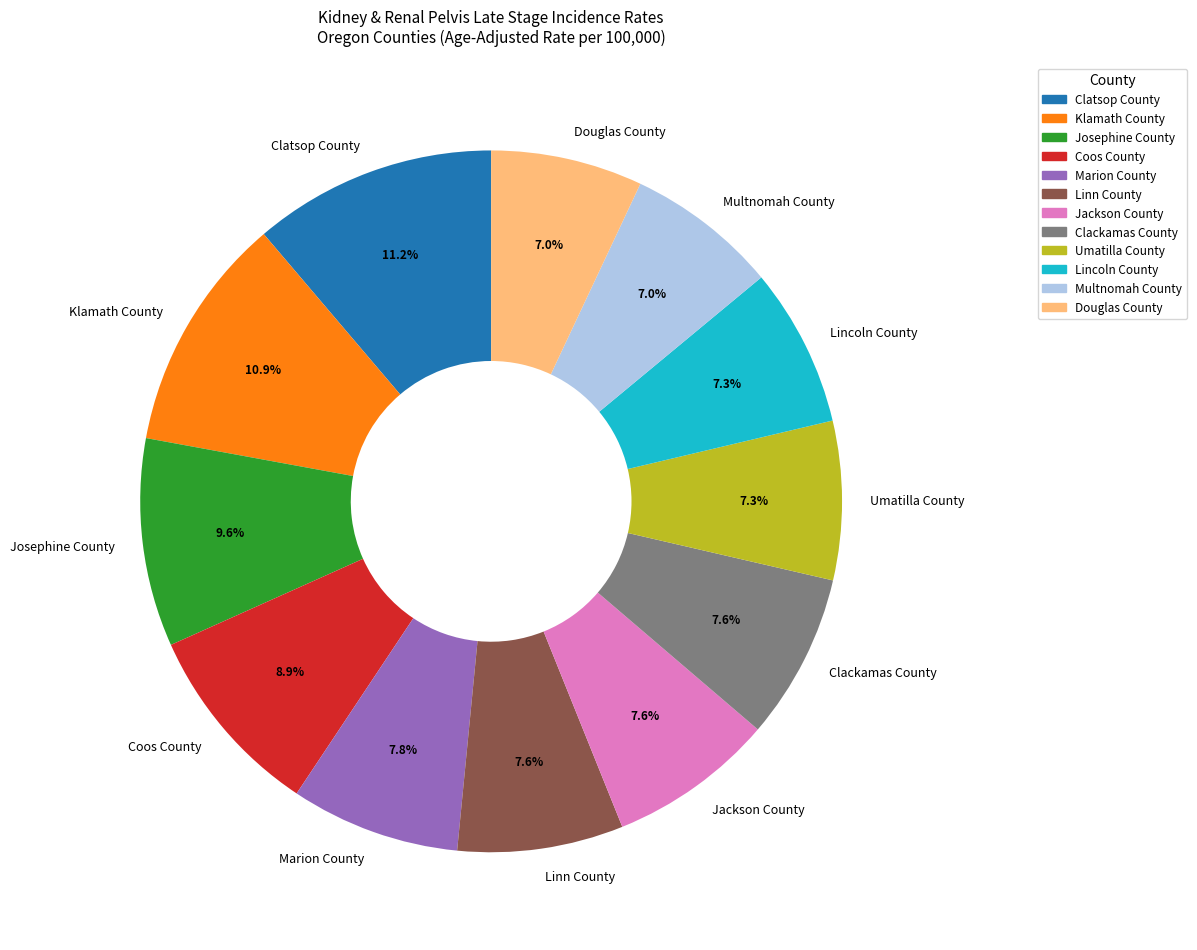

How many segments does this pie chart have?

12